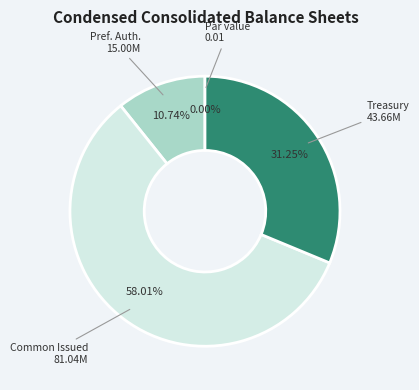

To the nearest percent, what is the combined percentage of Treasury stock at cost, shares and Common stock, par value?

31%